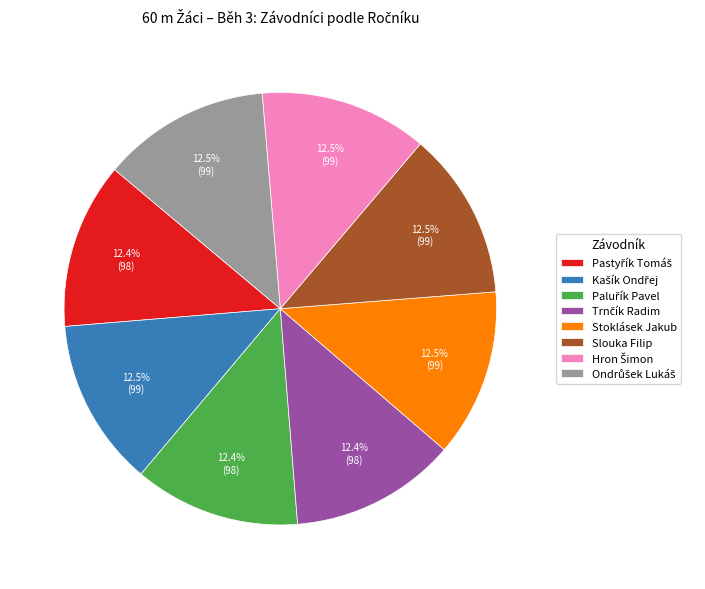

Is there any slice that represents more than half of the pie?

No